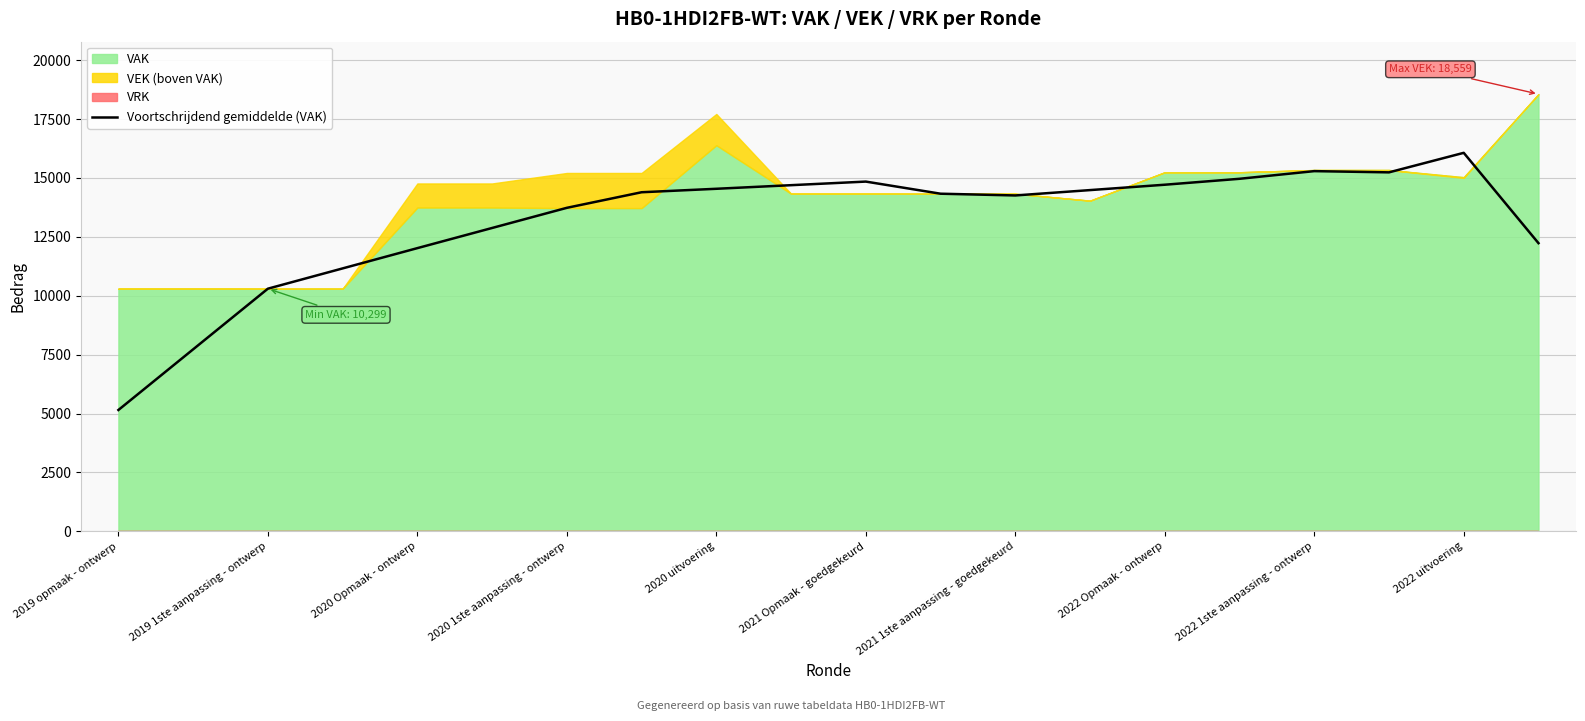

The Voortschrijdend gemiddelde (VAK) series shows 1112.4 at 2019 opmaak - ontwerp. True or false?

False